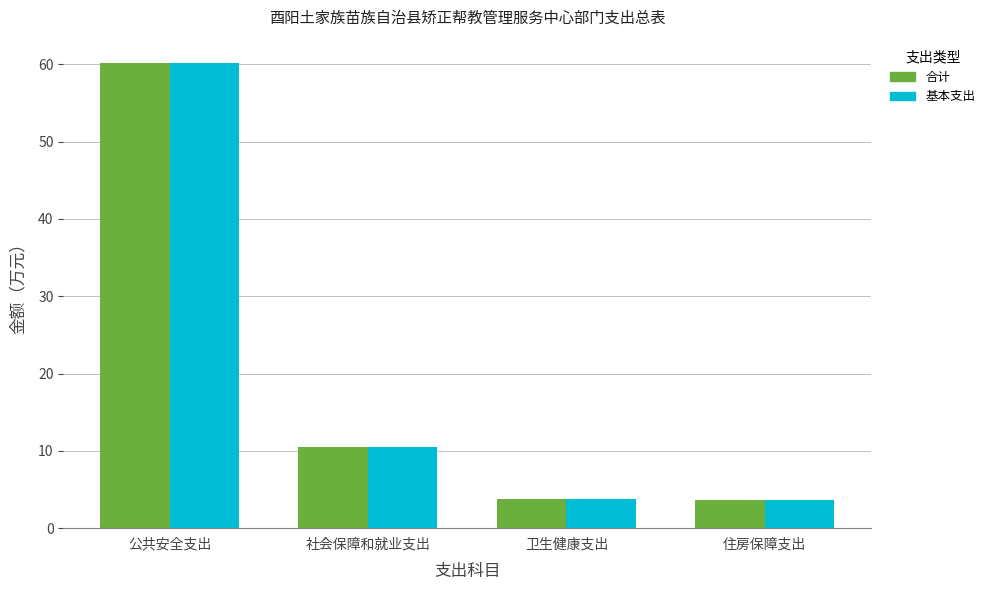

Is it true that 合计 equals 3.7 at 卫生健康支出?

True